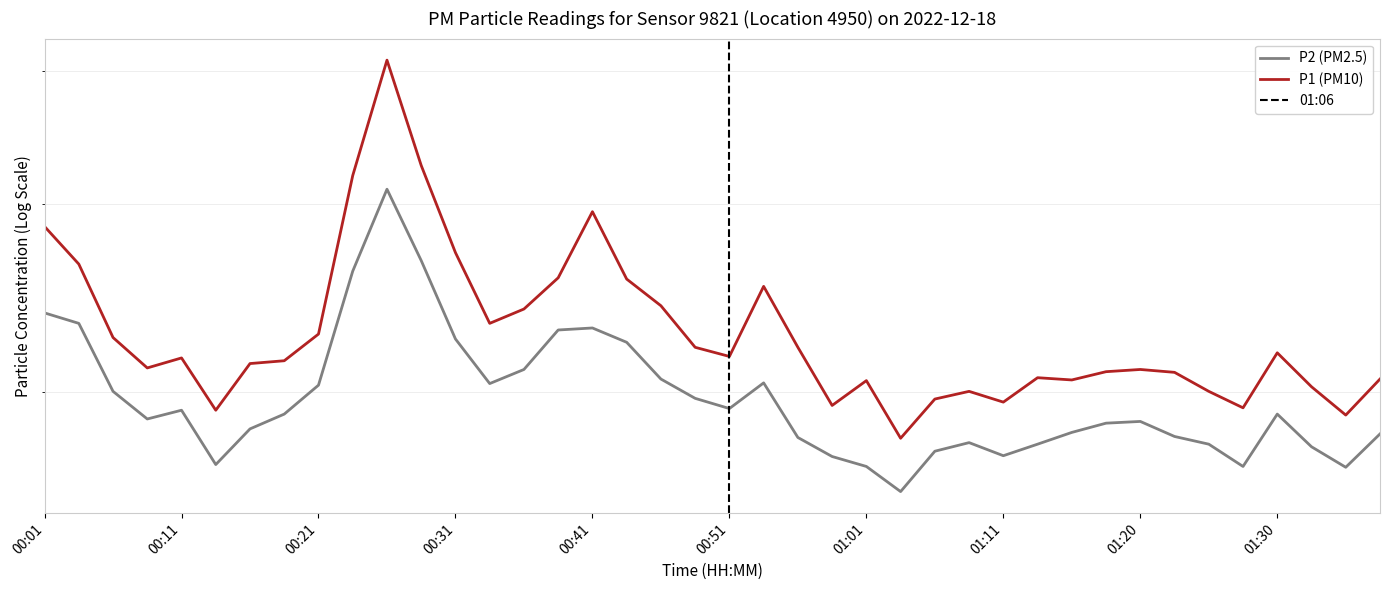

How many lines are shown in the chart?

2